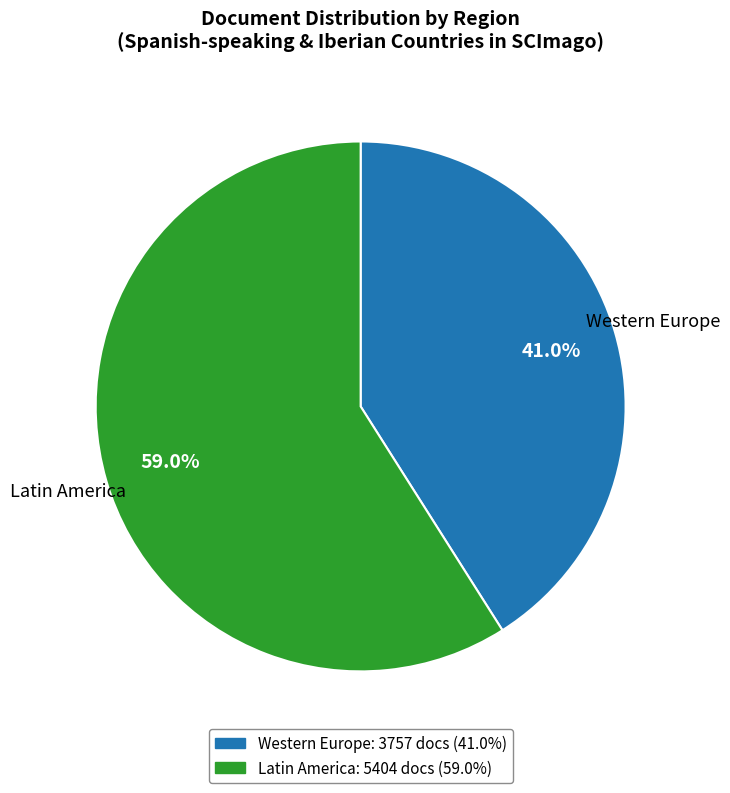

Which slice is the smallest?

Western Europe